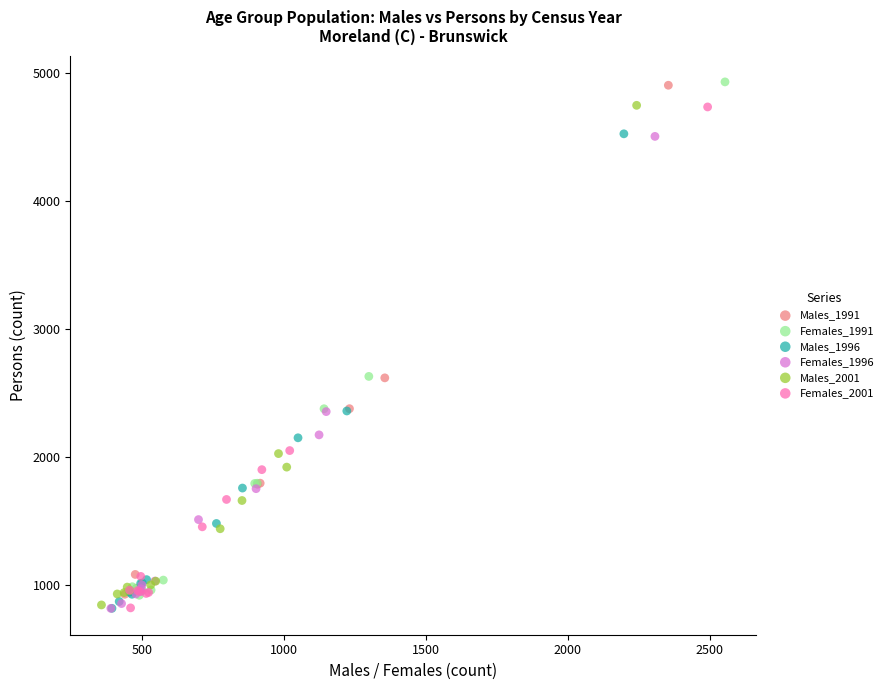

Which series has the widest spread of Y values?

Females_1991